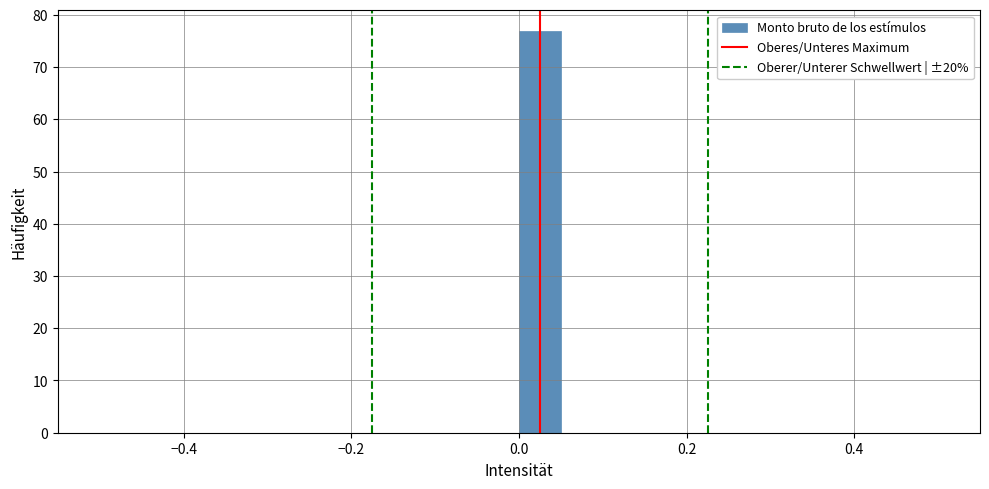

Read against the x-axis, roughly where is the centre of the tallest bar?

0.02